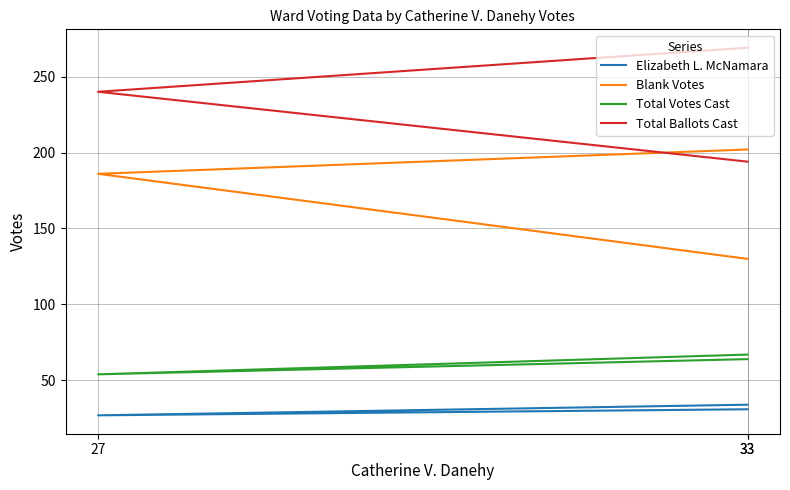

Rank the series by their maximum value, from highest to lowest.

Total Ballots Cast, Blank Votes, Total Votes Cast, Elizabeth L. McNamara